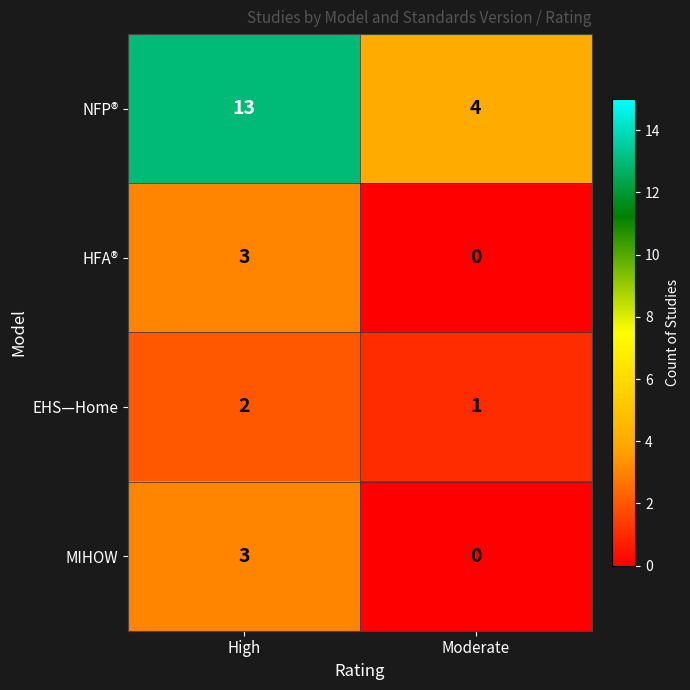

What is the total value across all series at High?

21